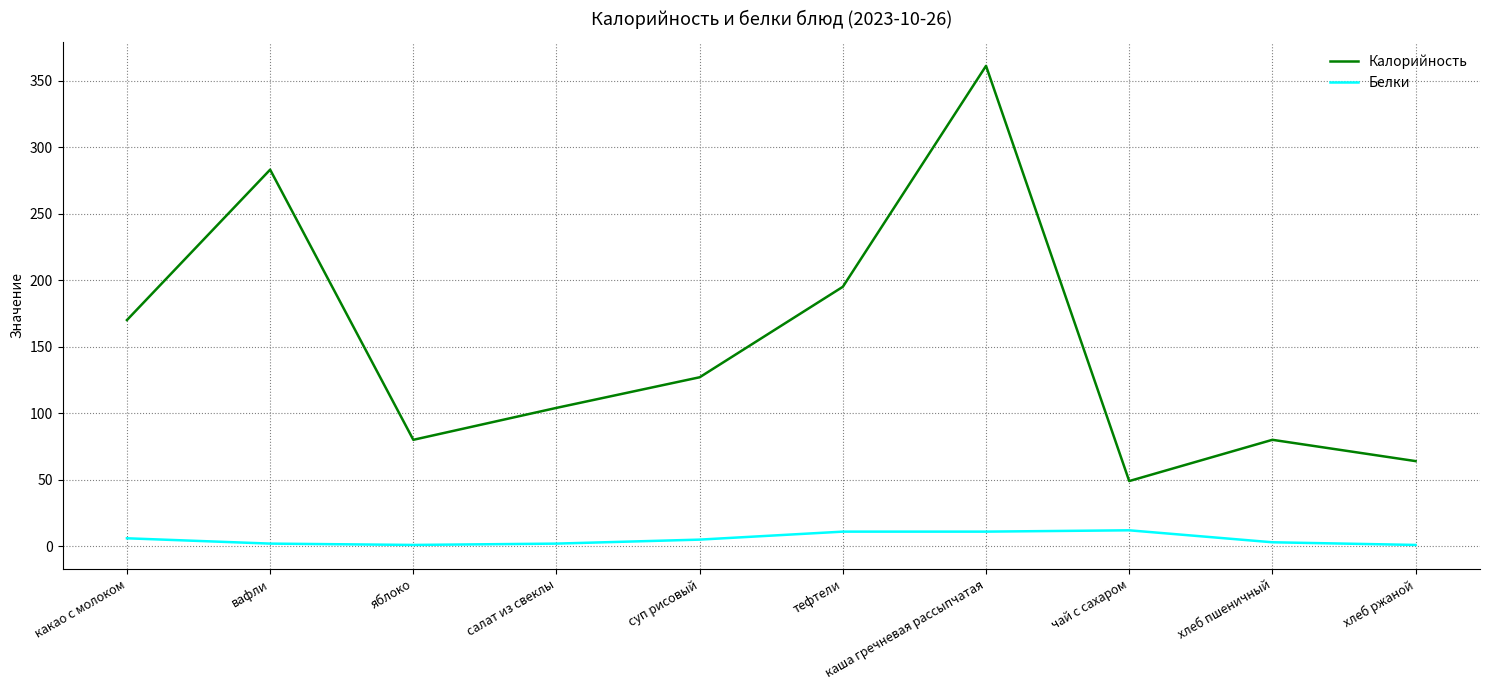

At which category does Калорийность reach its first local peak?

вафли